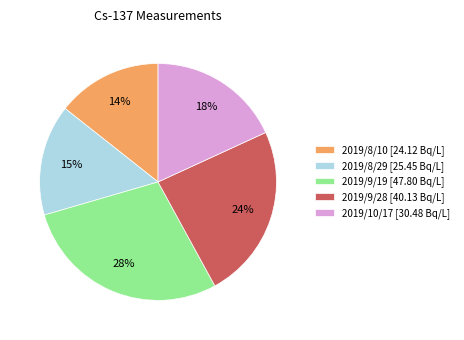

Is 2019/8/10 the majority of the pie?

No